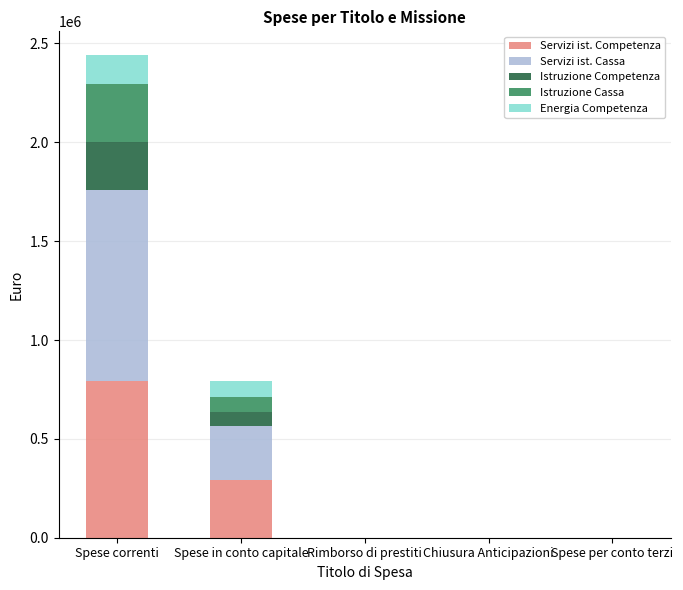

At which category is the sum across all series the highest?

Spese correnti